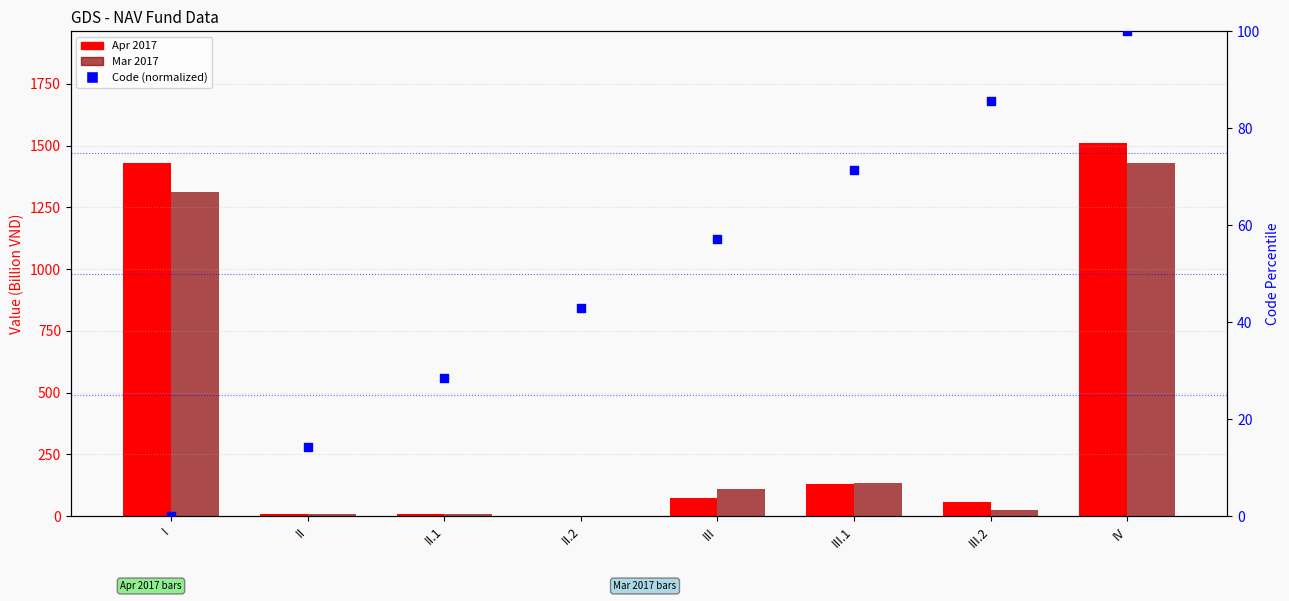

At how many categories does at least one series exceed 714?

2